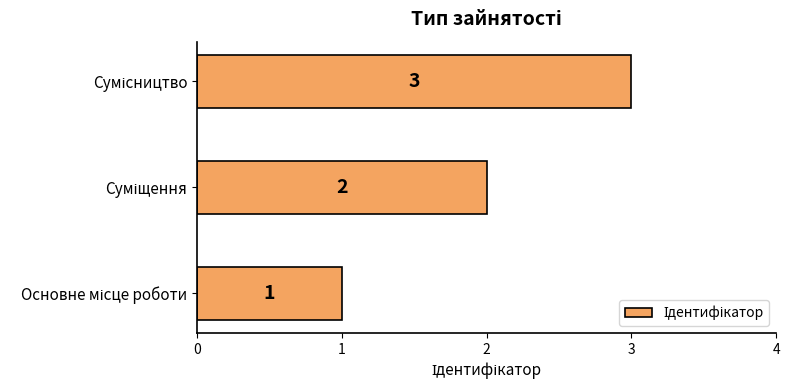

How many values are between 1 and 3?

3